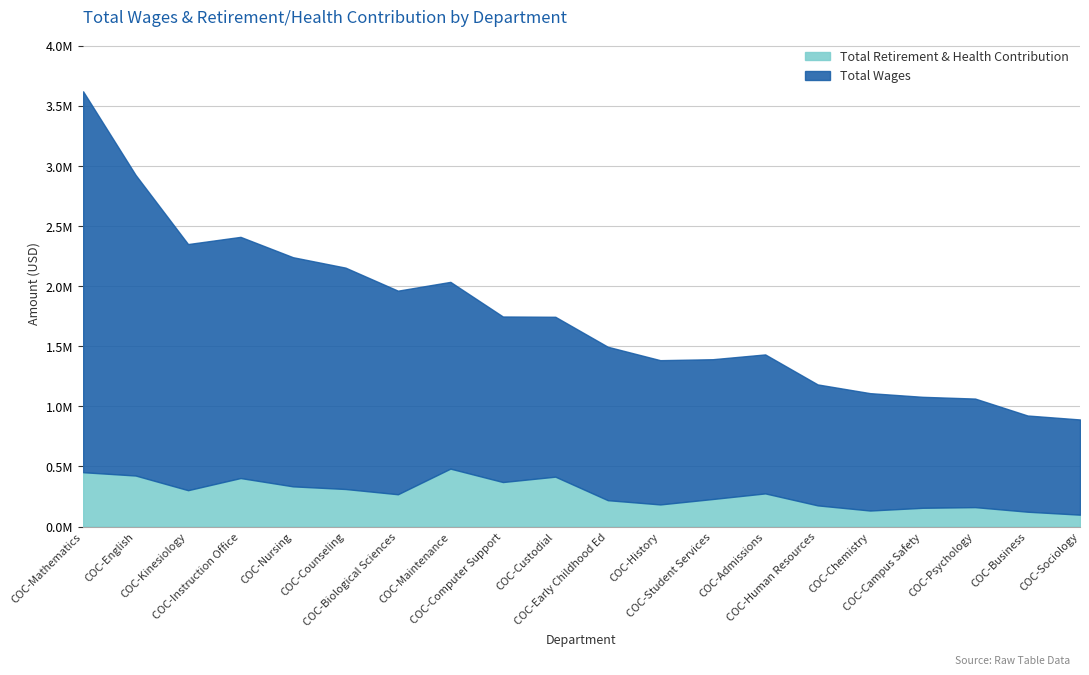

What is the approximate value of Total Retirement & Health Contribution at COC-Mathematics?

451972